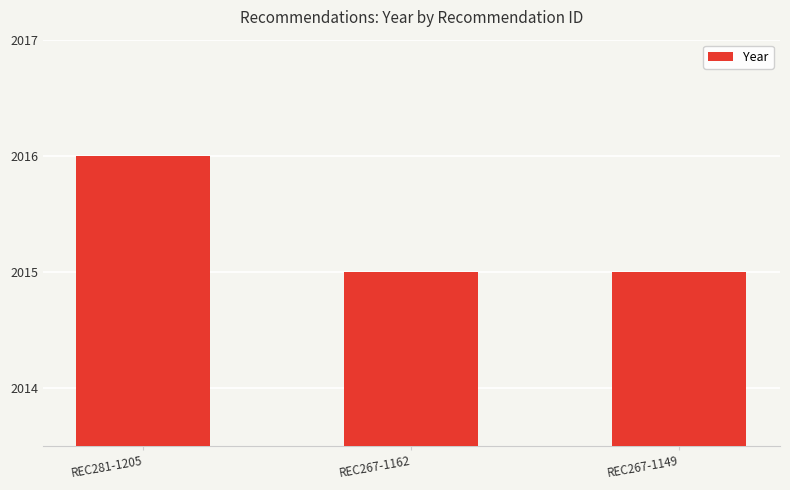

What is the approximate value at REC267-1162?

2015